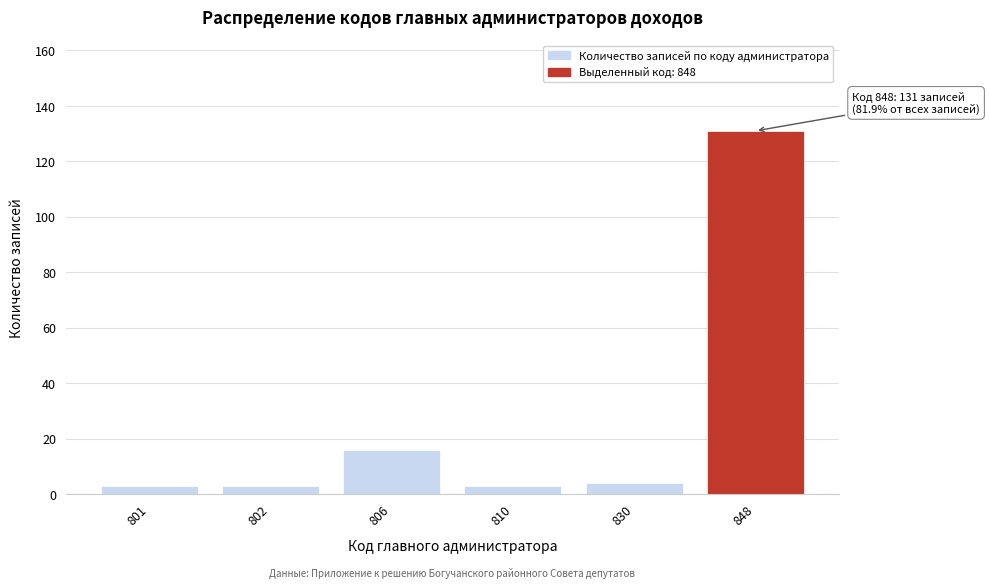

Reading left to right, extract all data points from this chart.

801=3	802=3	806=16	810=3	830=4	848=131